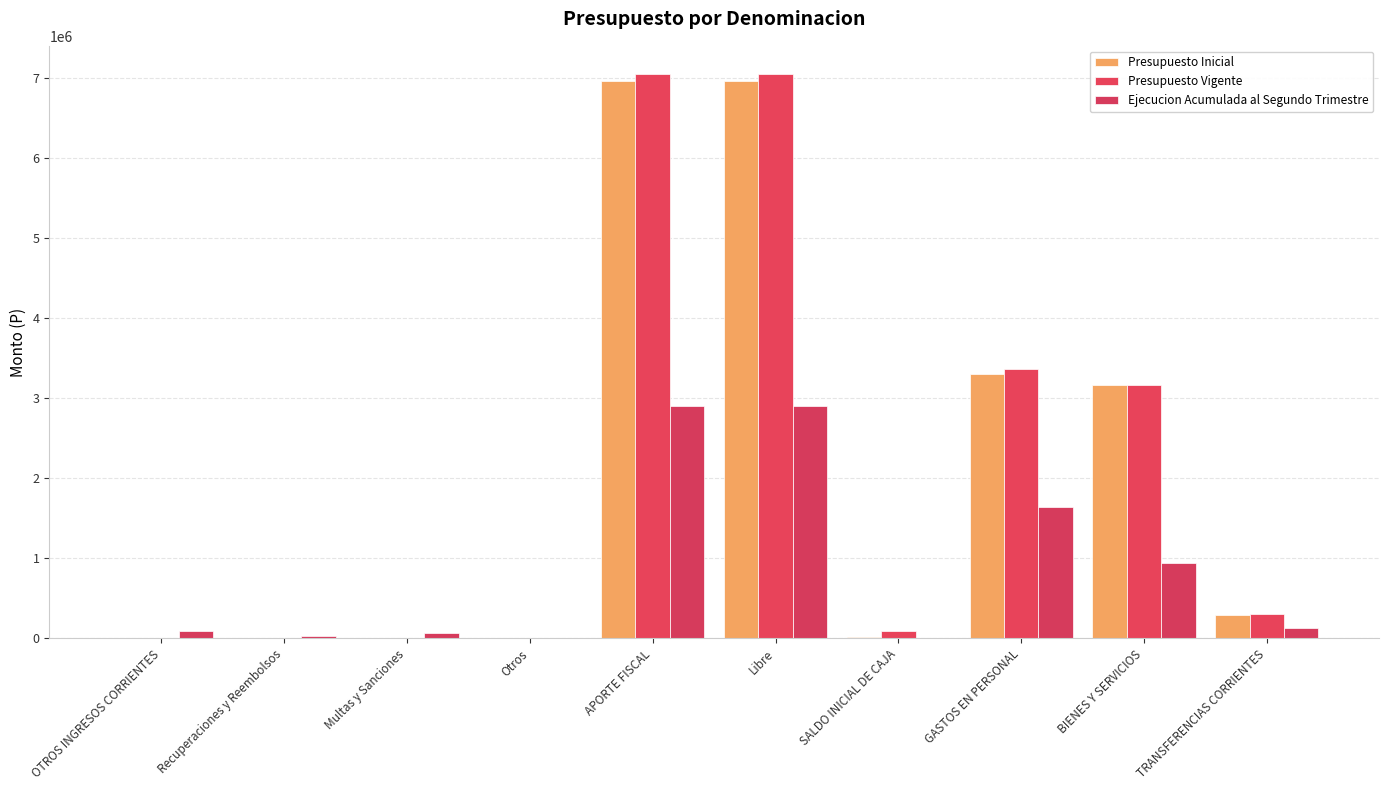

What is the average value of the Presupuesto Vigente series?

2103779